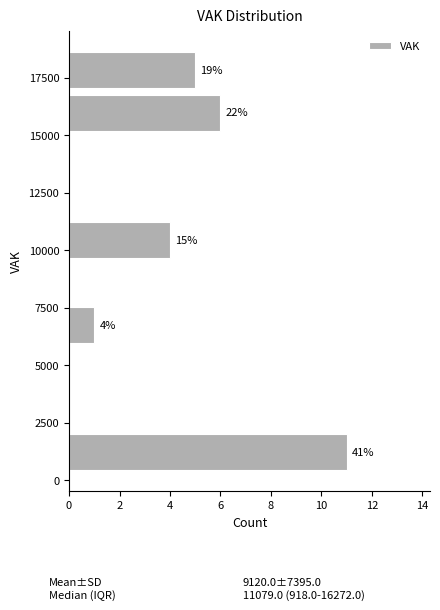

Around what value on the y-axis is the longest bar? Give the approximate position of its centre, as read against the axis.

1000